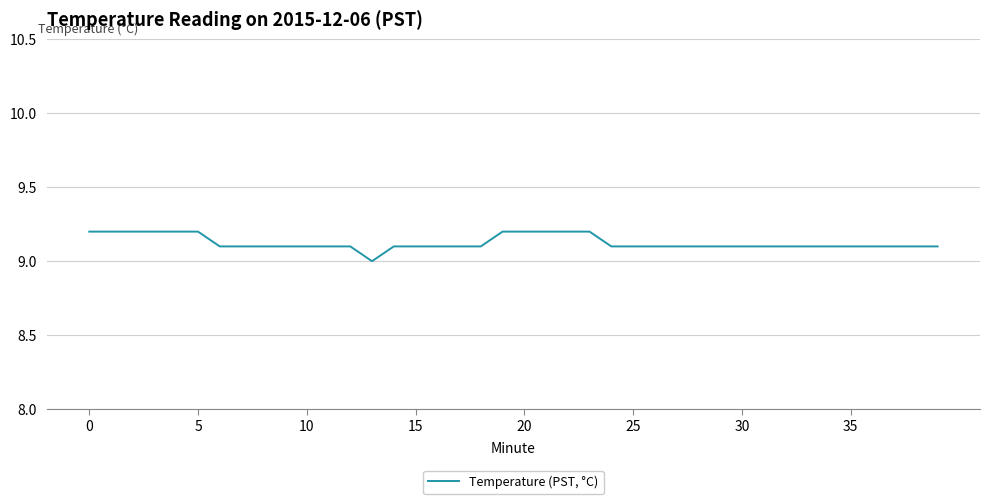

What is the smallest value displayed?

9.0